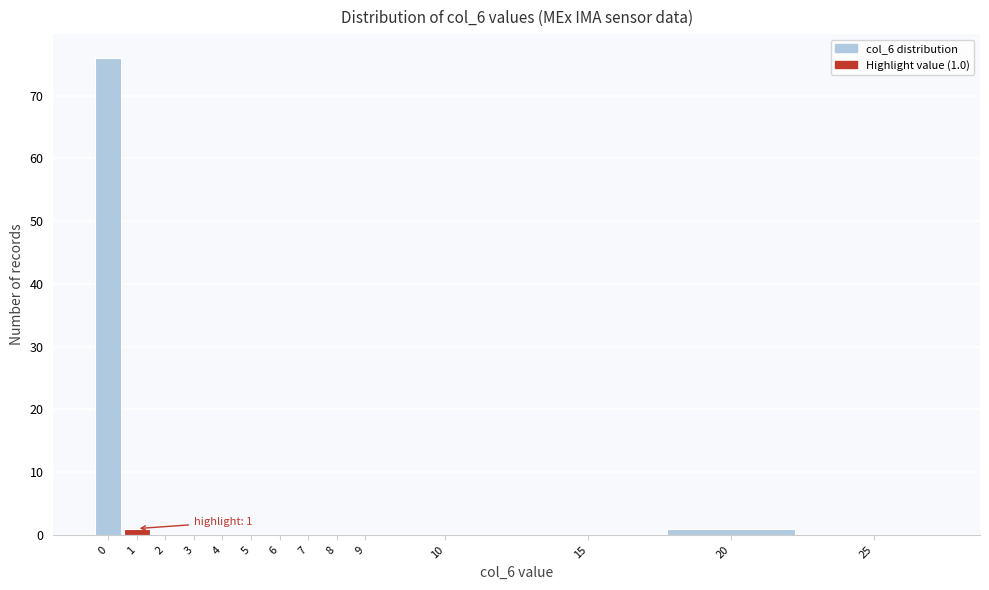

Reading left to right, what are all the values shown in this chart?

0=76	1=1	2=0	3=0	4=0	5=0	6=0	7=0	8=0	9=0	10=0	15=0	20=1	25=0